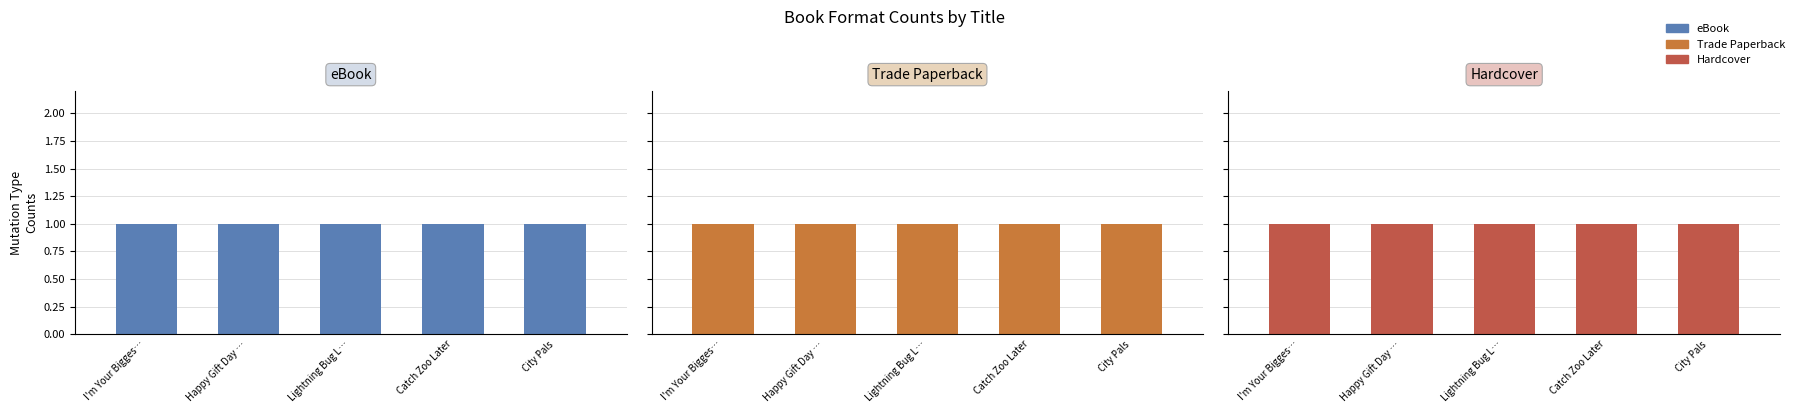

Is it true that eBook equals 45827373 at Catch Zoo Later?

False